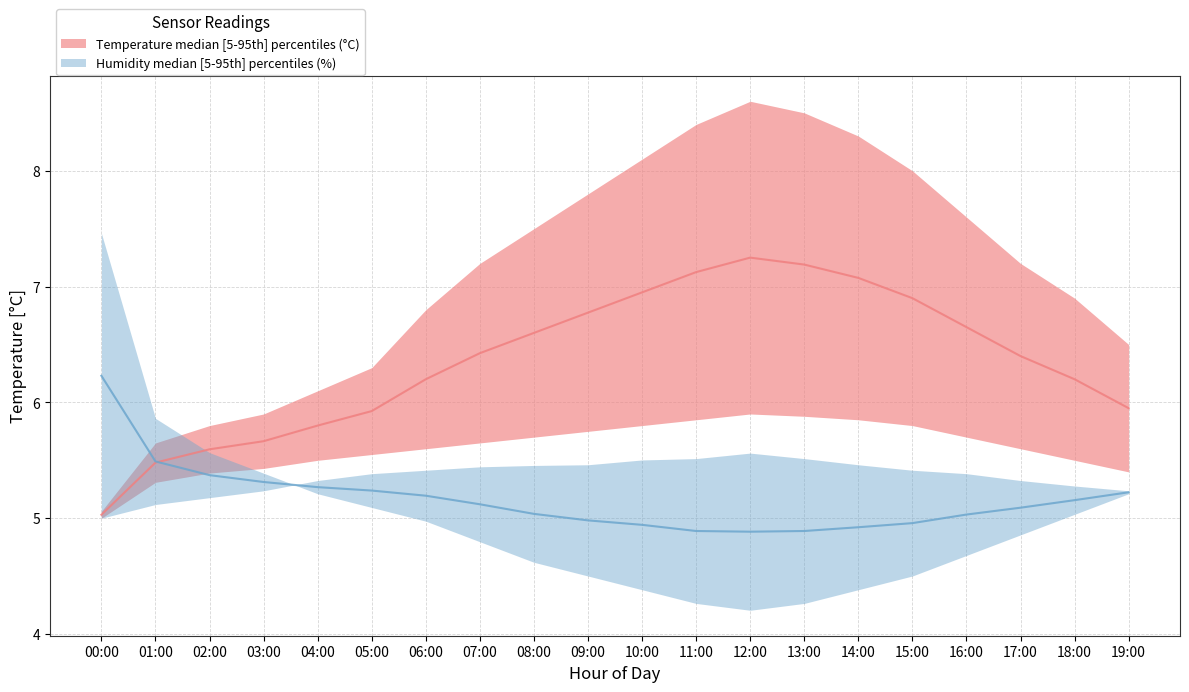

True or false: temperature_upper and humidity_upper intersect in this chart.

True